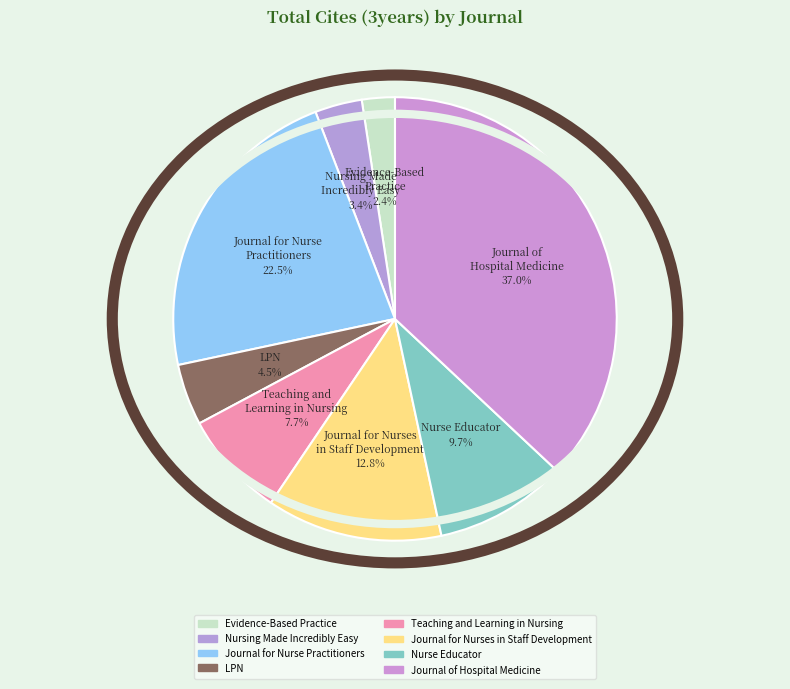

To the nearest percent, what portion does Nursing Made Incredibly Easy represent?

3%